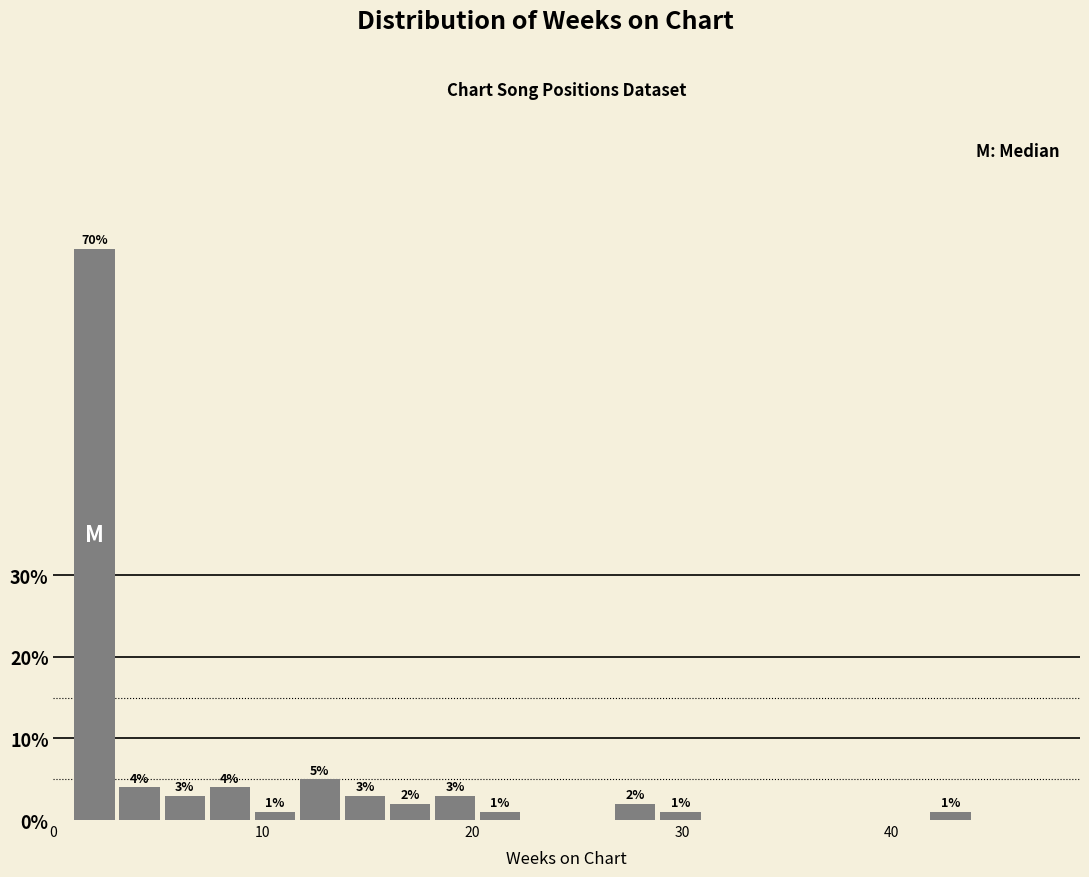

Read against the x-axis, roughly where is the centre of the tallest bar?

2